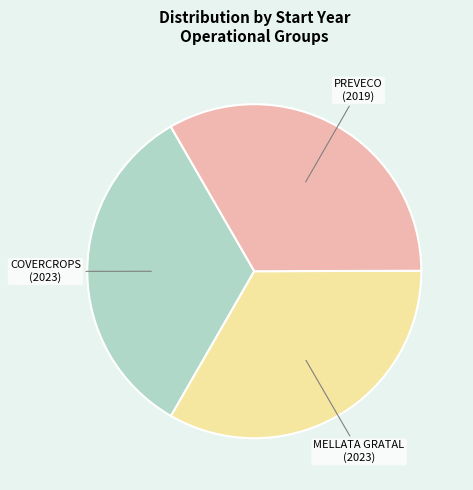

How many slices are in this pie chart?

3